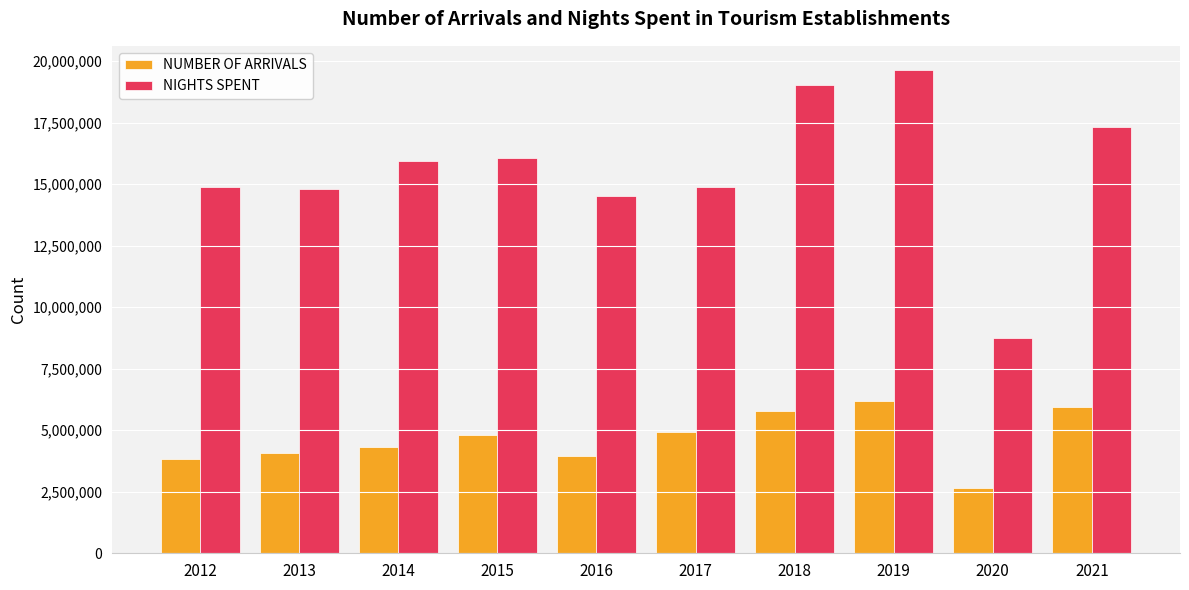

The value of NUMBER OF ARRIVALS at 2012 is 3814523. True or false?

True